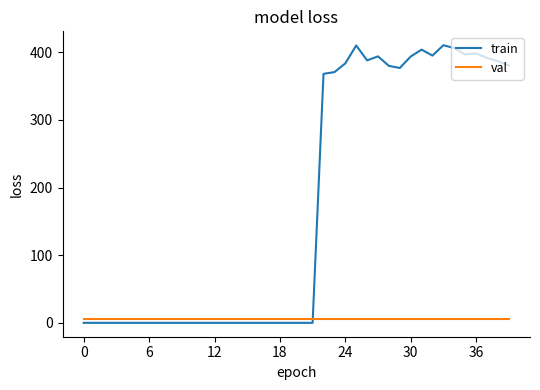

Which series has the widest spread of values?

train